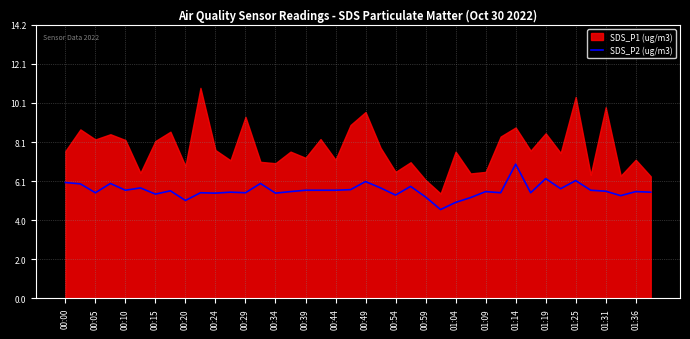

Does the chart have visible grid lines?

Yes